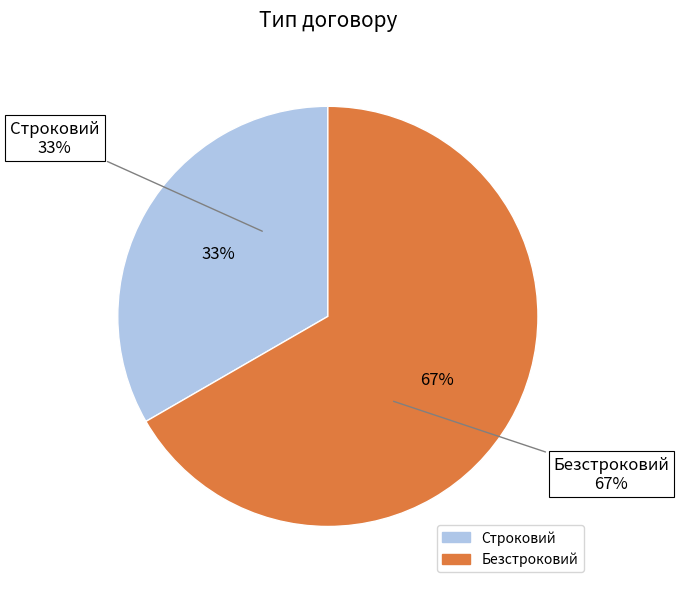

Between Строковий and Безстроковий, which is larger?

Безстроковий